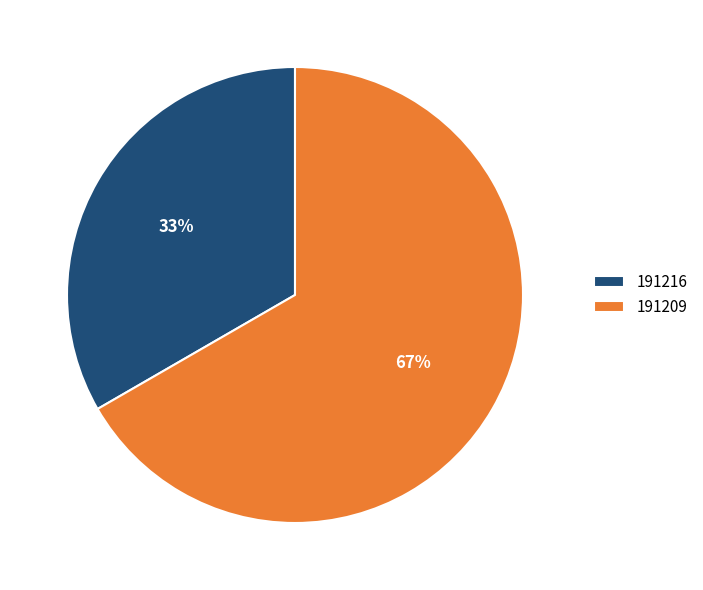

Approximately how many times larger is the value at 191216 compared to 191209?

0.5